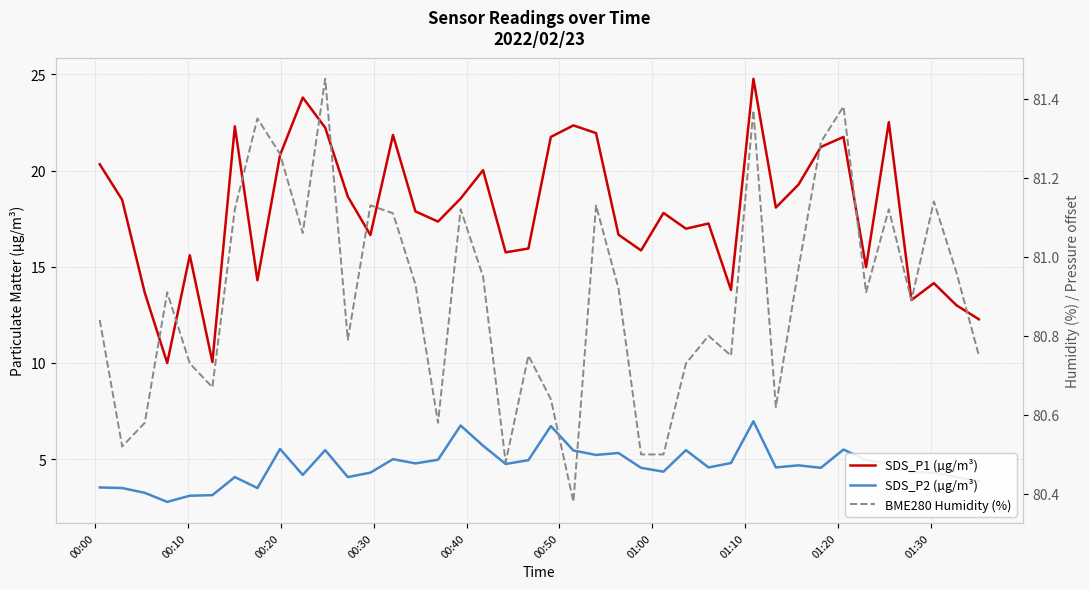

True or false: SDS_P1 (µg/m³) and SDS_P2 (µg/m³) cross at least once.

False